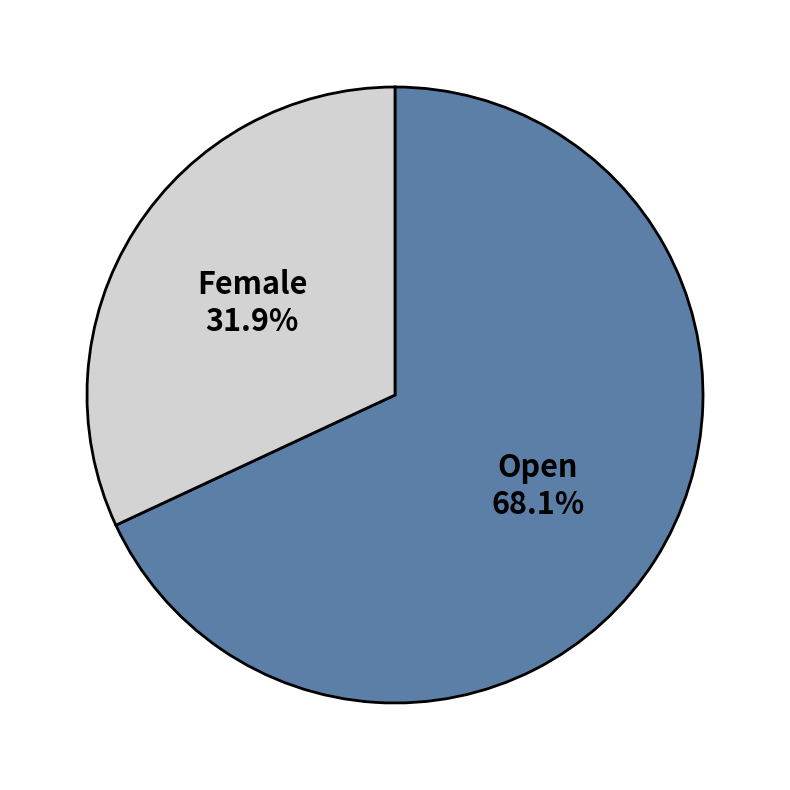

What percentage is NOT represented by Female?

68.1%